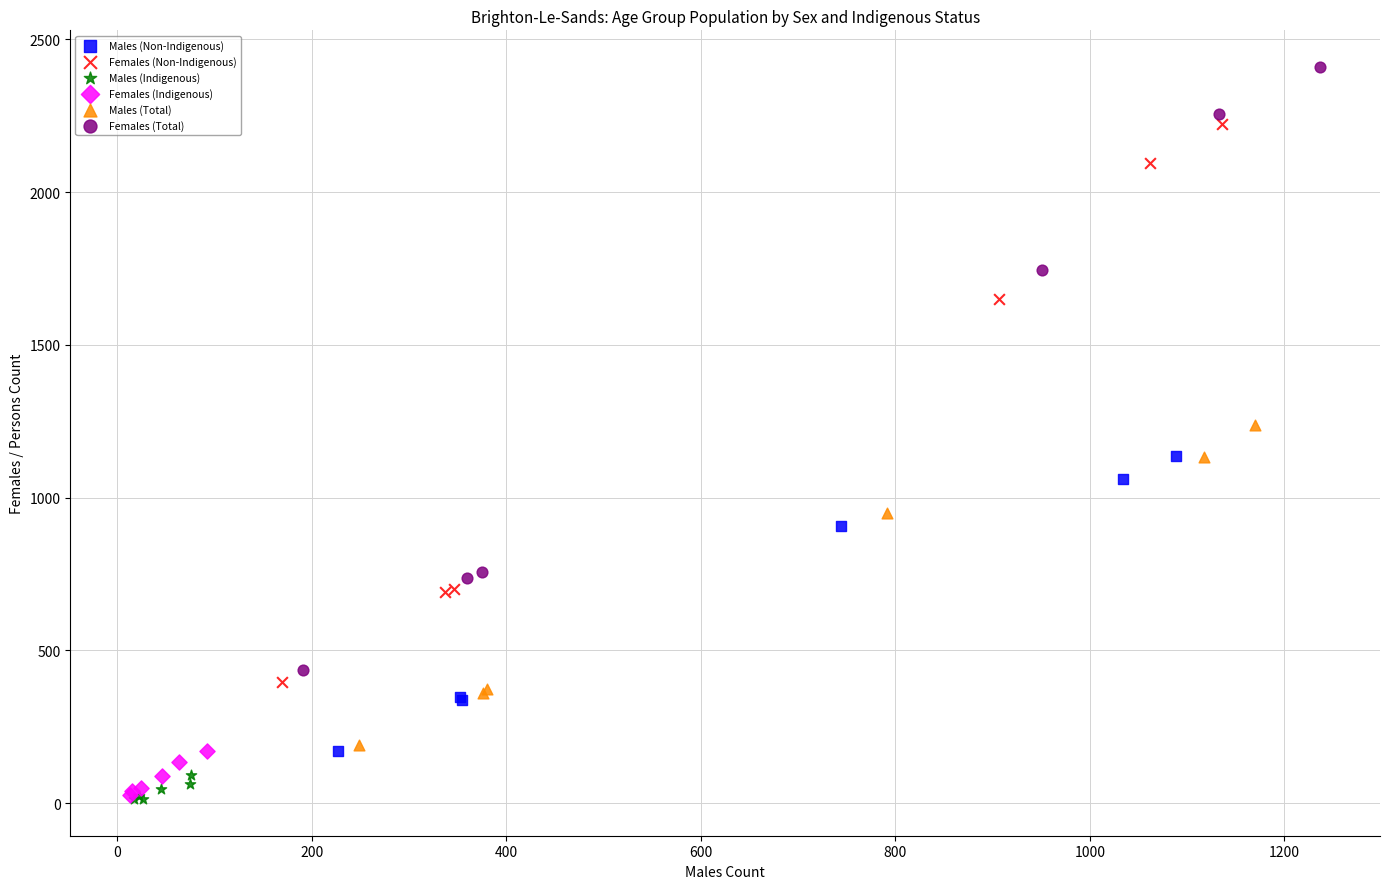

Which series contains the highest Y value?

Females (Total)